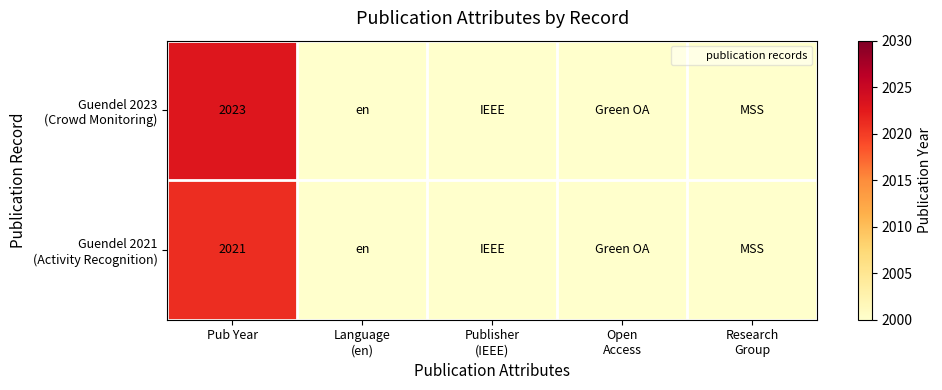

Which category has the lowest value in the Guendel 2021 (Activity Recognition) series?

Language (en)